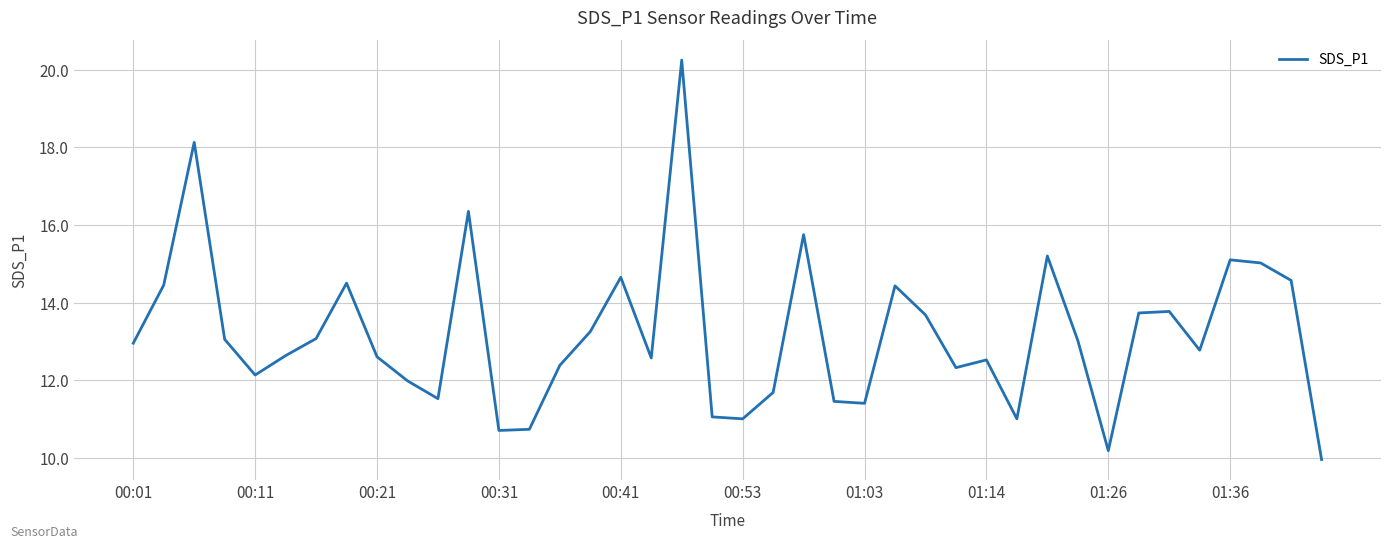

What is the difference between the maximum and minimum values?

10.3